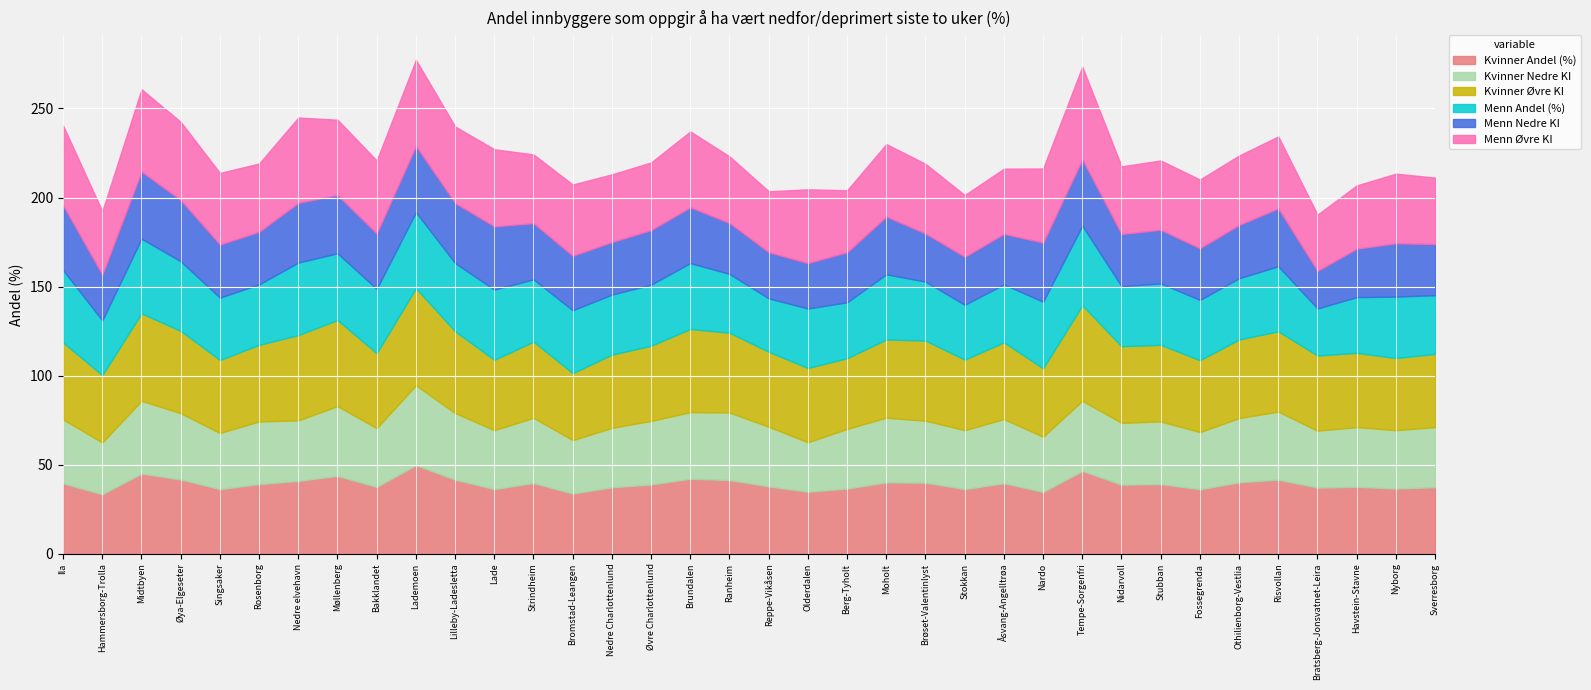

Reading right to left, what are all the values shown in this chart?

Kvinner Andel (%): 37.4	36.6	37.6	37.1	41.6	40.1	36.2	39.1	38.8	46.5	34.7	39.6	36.3	39.9	40.1	36.6	34.8	37.8	41.4	42.1	38.9	37.3	33.8	39.7	36.3	41.6	49.7	37.5	43.7	40.9	39.1	36.3	41.7	45.0	33.4	39.5
Kvinner Nedre KI: 33.7	32.8	33.5	32.0	38.2	36.1	32.1	35.2	34.7	39.4	31.0	36.0	33.1	34.8	36.3	33.5	27.8	33.5	37.9	37.4	35.7	33.4	30.0	36.6	33.1	37.4	44.9	33.0	39.2	34.0	35.2	31.5	37.2	40.9	29.1	35.9
Kvinner Øvre KI: 41.1	40.5	41.7	42.2	45.1	44.1	40.4	43.0	43.0	53.6	38.4	43.1	39.6	45.0	43.9	39.7	41.7	42.1	44.8	46.7	42.2	41.1	37.6	42.8	39.5	45.9	54.5	42.1	48.3	47.9	43.0	41.0	46.2	49.1	37.8	43.2
Menn Andel (%): 33.0	34.5	31.3	26.4	36.5	34.4	33.8	34.5	33.7	44.7	37.4	32.5	30.8	33.1	36.6	31.4	33.4	30.0	33.0	37.0	34.3	33.7	35.3	35.0	39.4	38.3	42.7	36.1	37.5	40.7	33.9	35.0	39.1	41.9	30.7	40.6
Menn Nedre KI: 28.7	29.9	27.2	21.1	32.5	29.9	29.0	30.1	29.3	37.3	33.2	28.4	26.9	27.0	32.4	28.1	25.5	25.9	28.6	31.3	30.6	29.5	30.6	31.5	35.5	33.7	37.2	31.1	32.7	33.5	29.6	29.8	34.4	37.7	25.7	36.4
Menn Øvre KI: 37.3	39.1	35.5	31.6	40.4	39.0	38.6	38.9	38.0	52.0	41.6	36.6	34.7	39.1	40.7	34.8	41.4	34.2	37.4	42.6	38.0	38.0	40.0	38.6	43.3	43.0	48.3	41.0	42.3	47.9	38.3	40.2	43.9	46.2	35.6	44.8